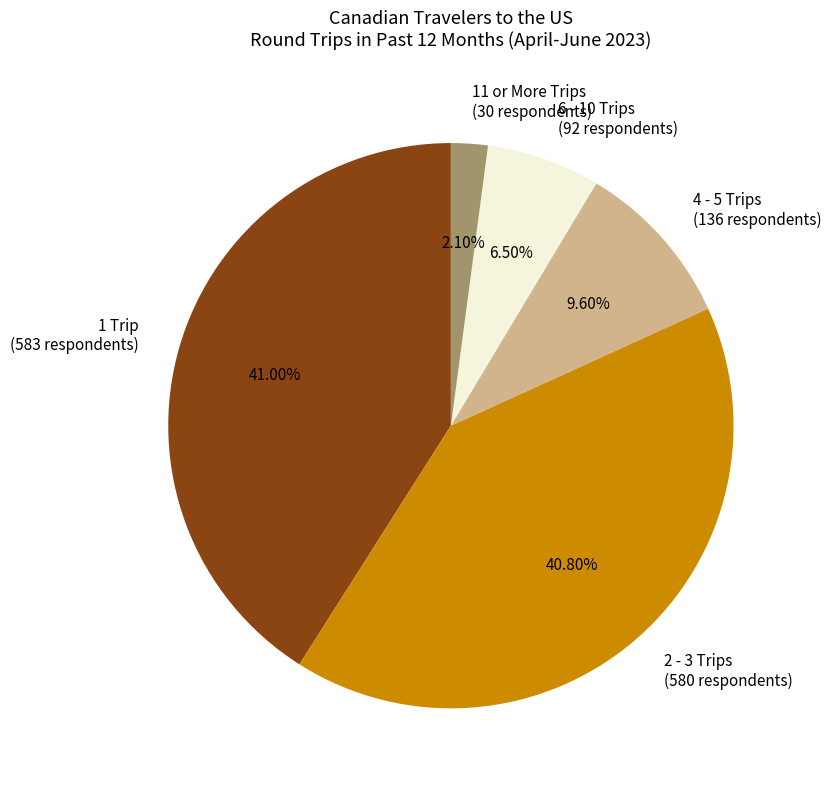

Does any single category account for the majority?

No